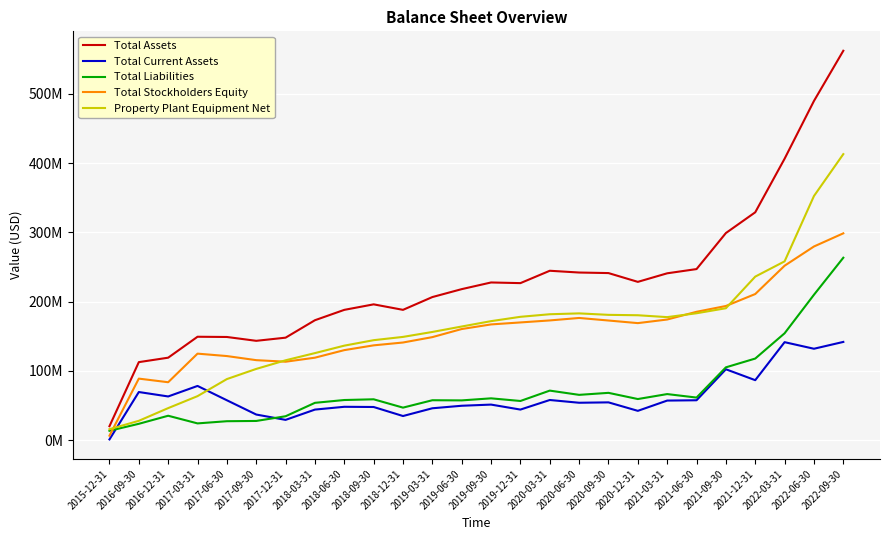

What is the label of the 7th point from the left?

2017-12-31